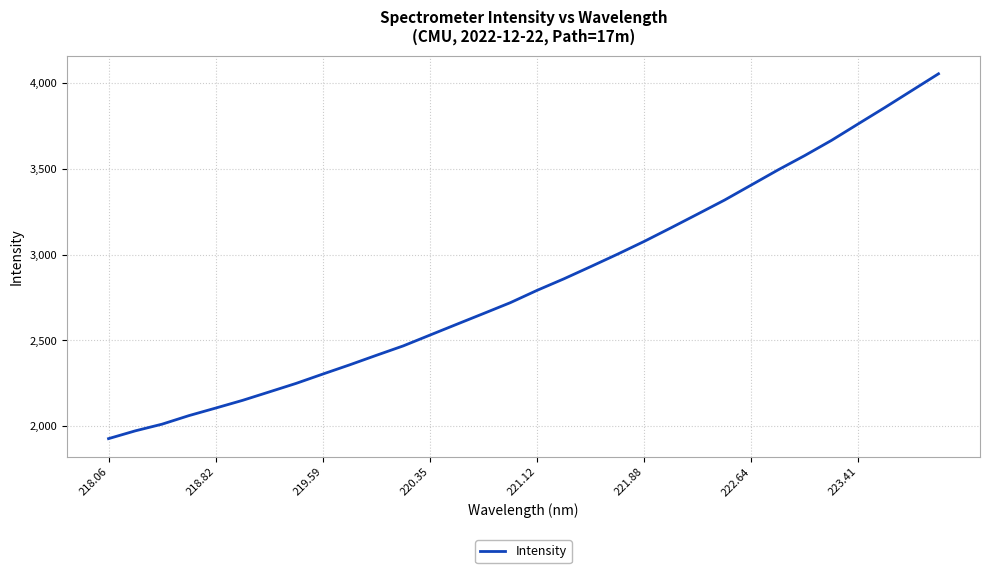

What is the sum of all values?

90878.5